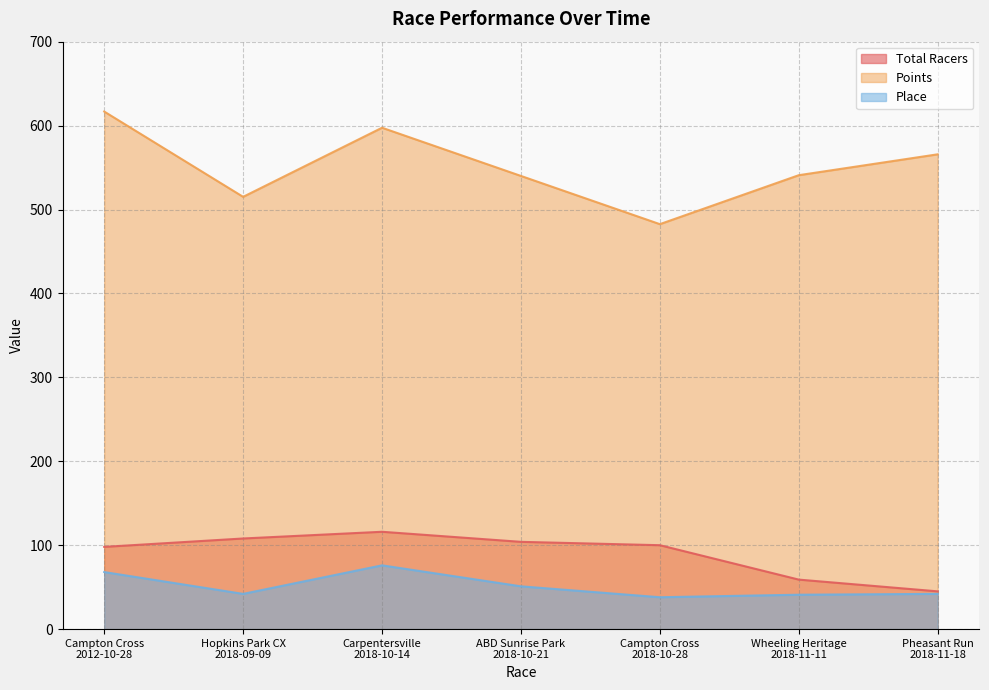

True or false: Place and Total Racers intersect in this chart.

False